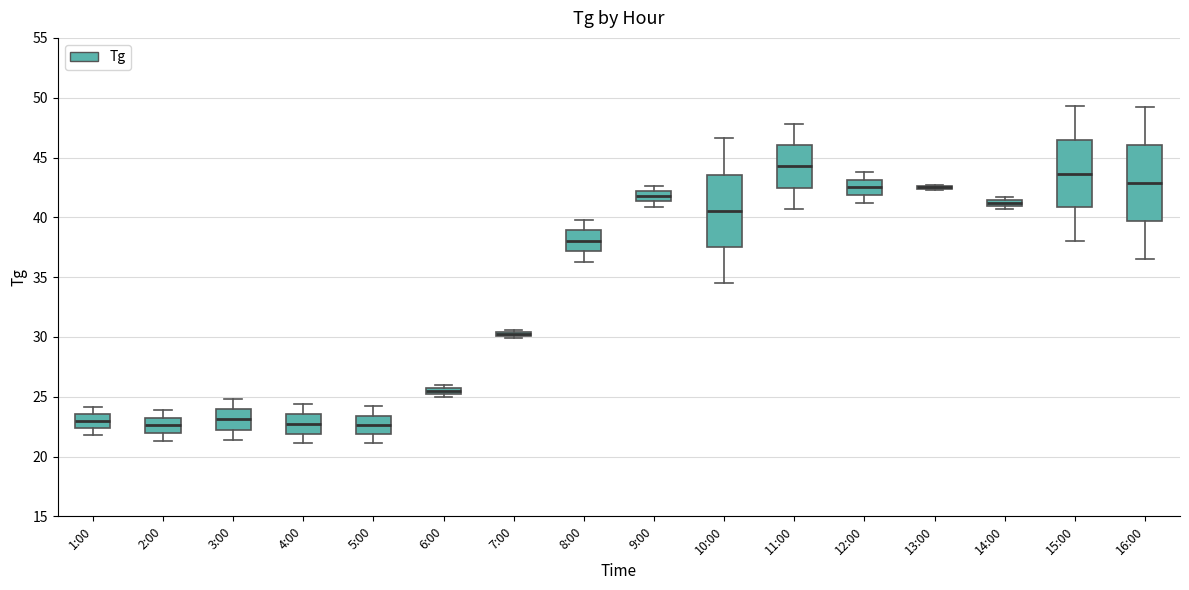

Where is the upper edge of the box for 16:00 on the y-axis? The values are not printed on the chart, so give them approximately, as read against the axis.

46.0